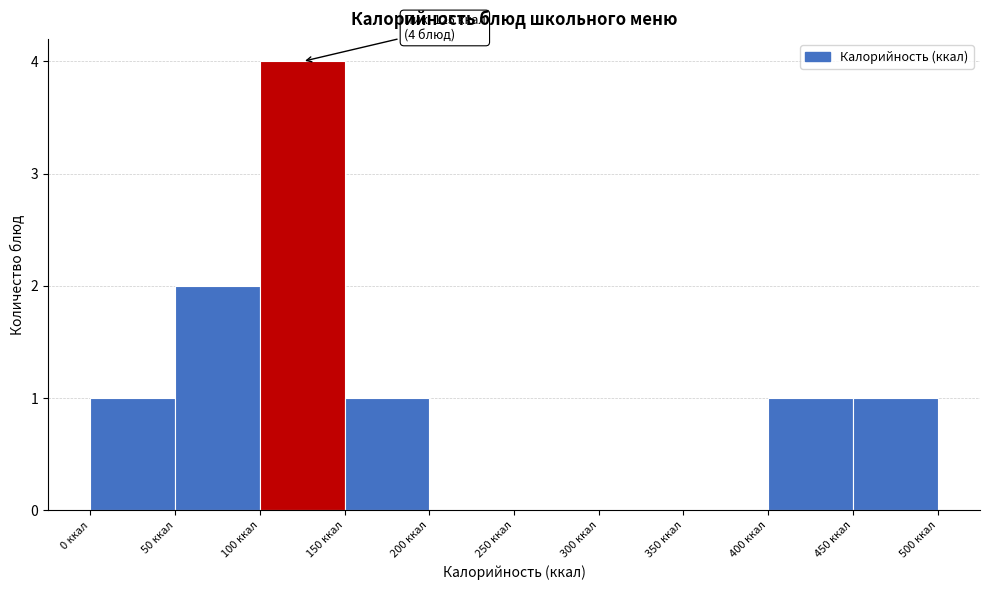

Over which range of the x-axis is the bar tallest?

100 to 150